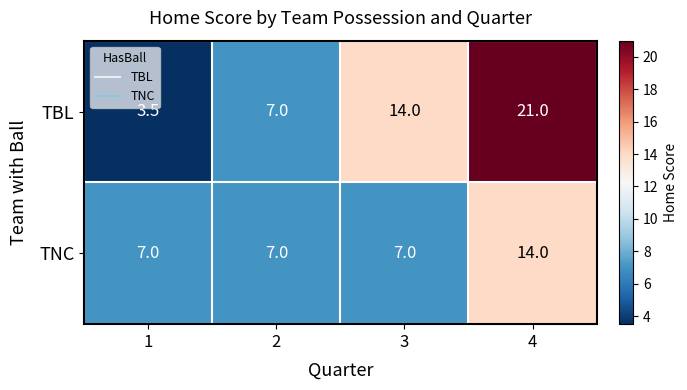

Read the TNC value at 4.

14.0